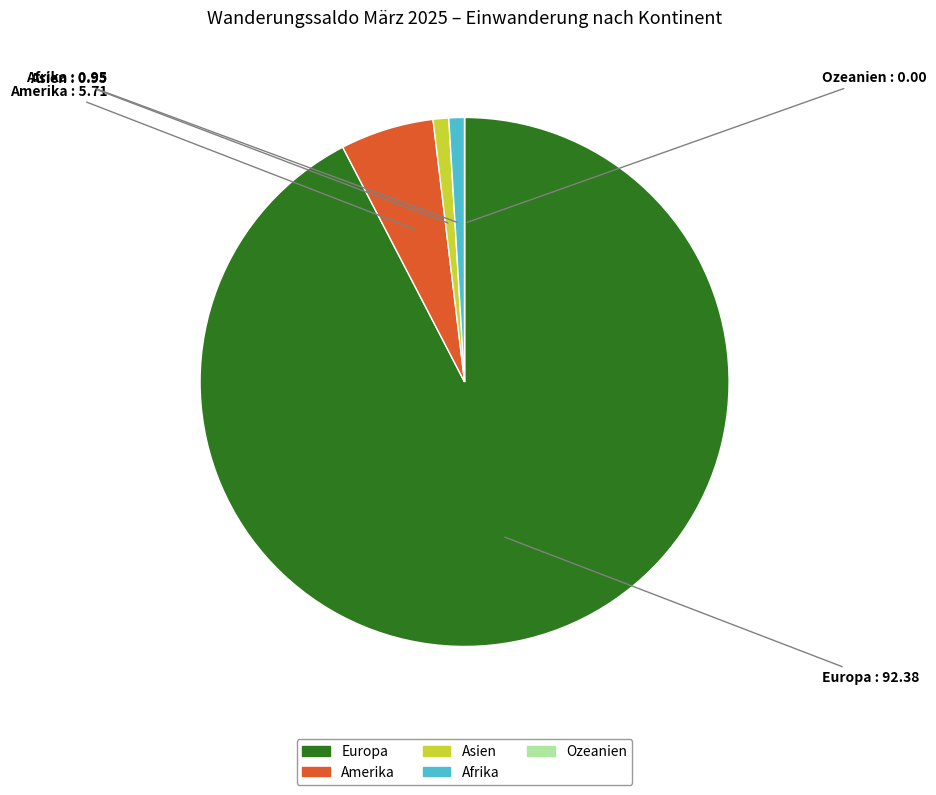

True or false: Asien accounts for 1% of the total.

True